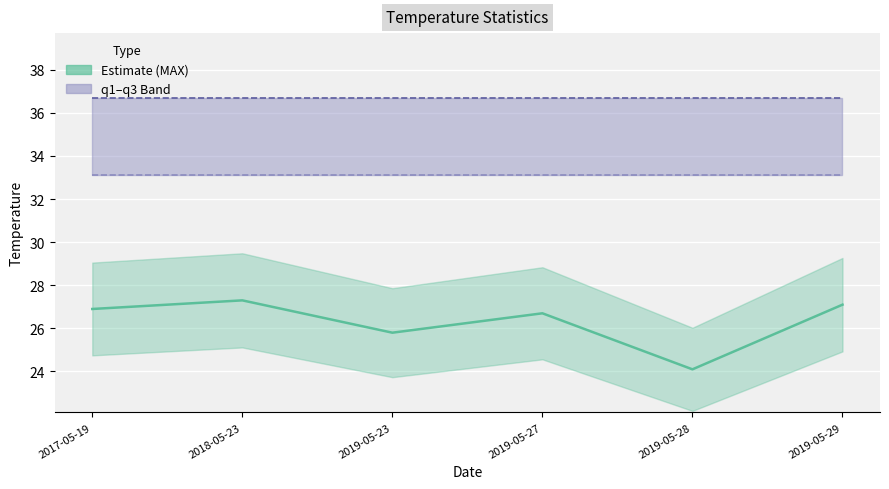

At how many categories does at least one series exceed 24?

6